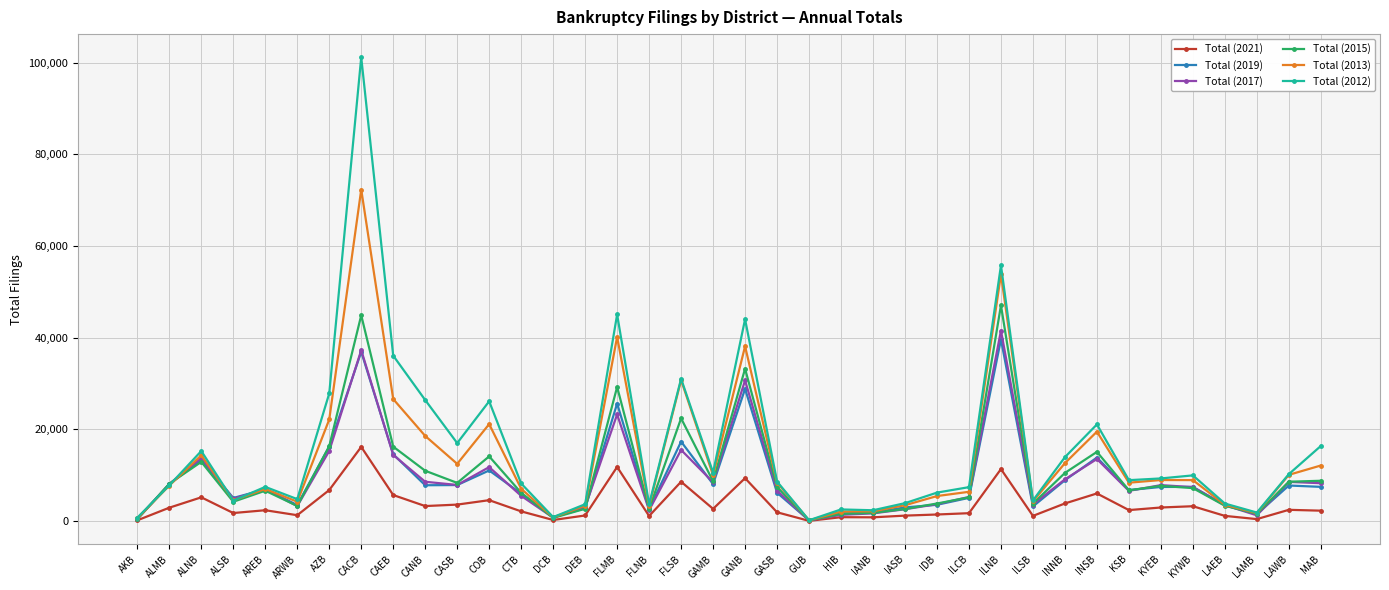

What is the sum of all Total (2015) values?

394953